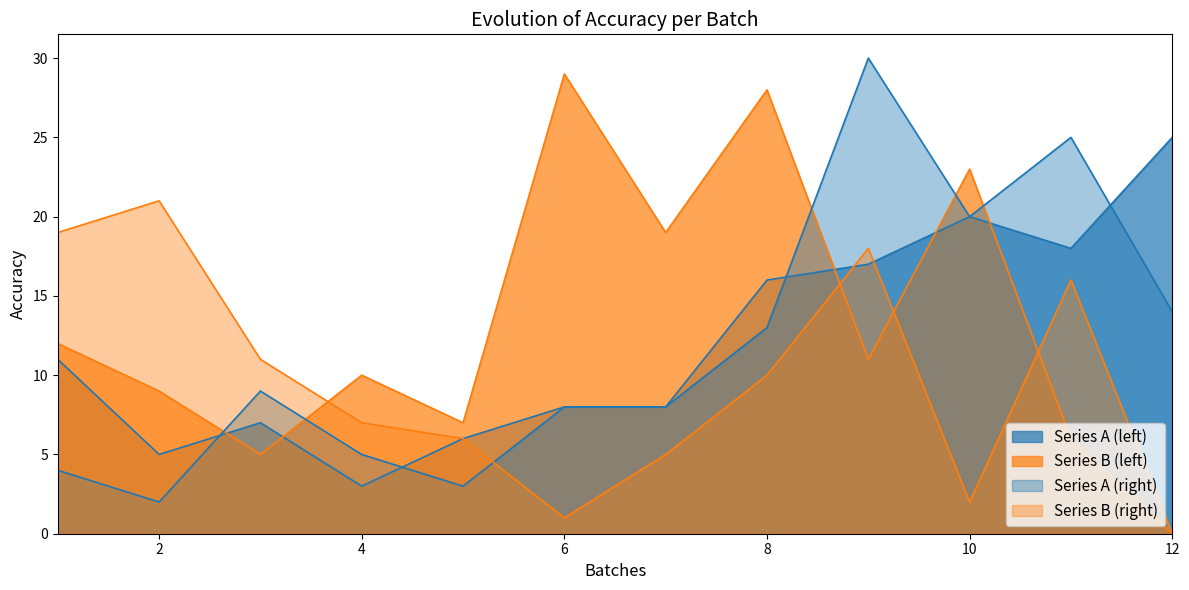

At which category does Series B (left) reach its first local valley?

3